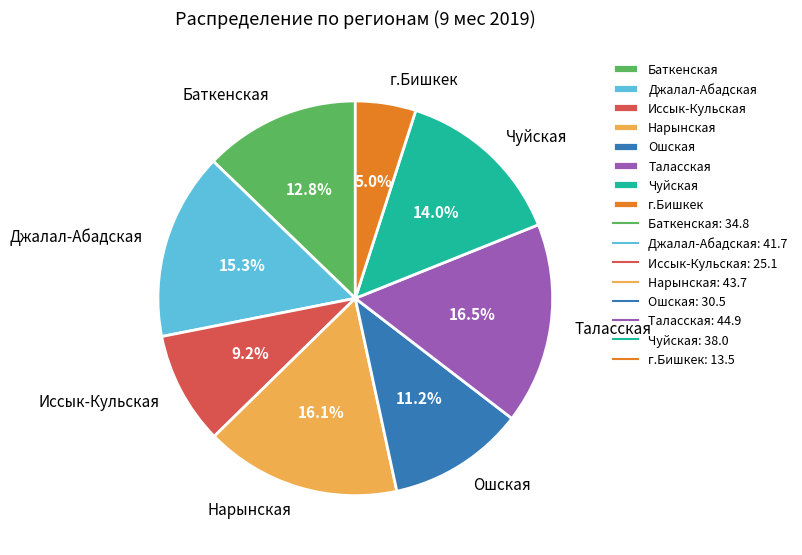

How much of the chart is everything except Джалал-Абадская?

84.7%